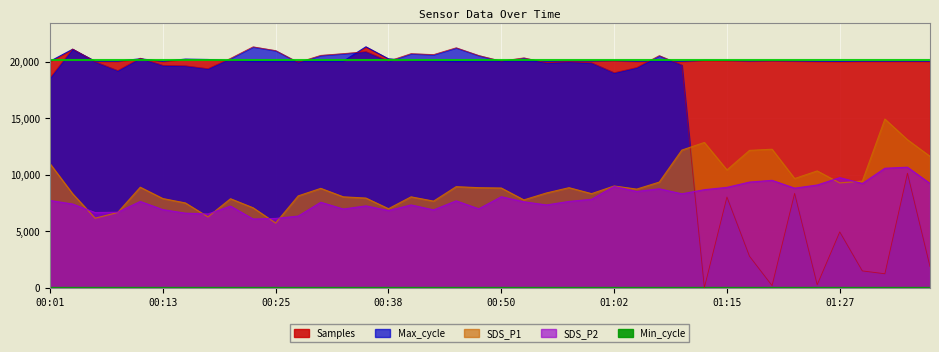

How many values in the Max_cycle series are below 20040?

20